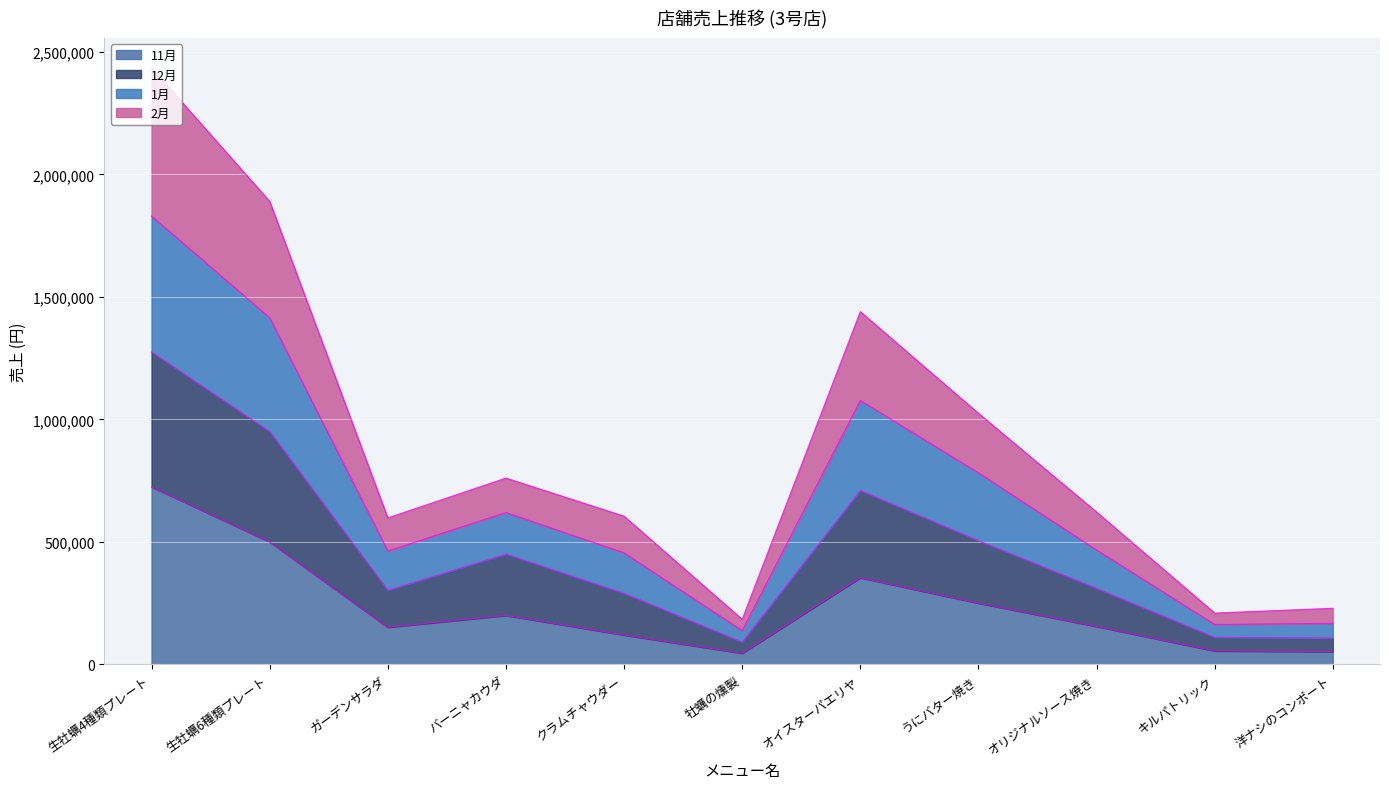

What is the total value across all series at オイスターパエリヤ?

1439800